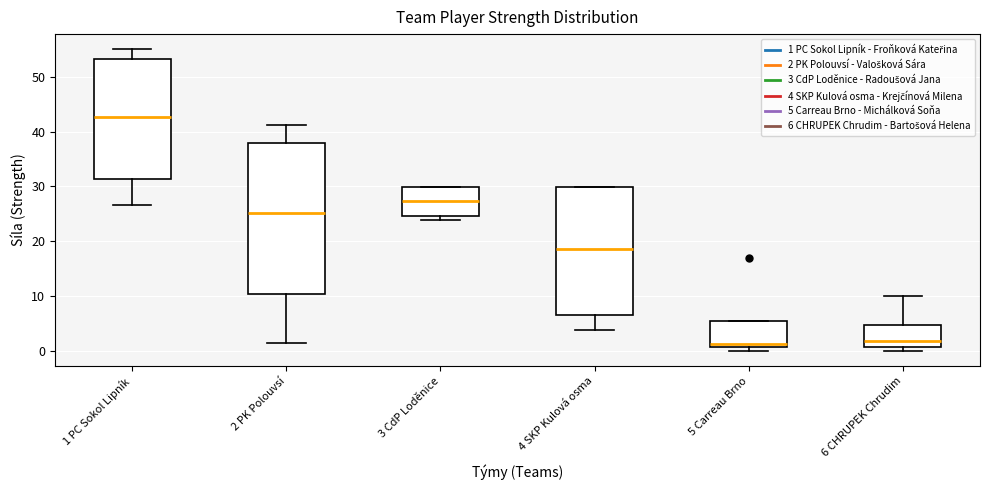

Comparing the boxes themselves (not the whiskers), which one is the tallest?

2 PK Polouvsí